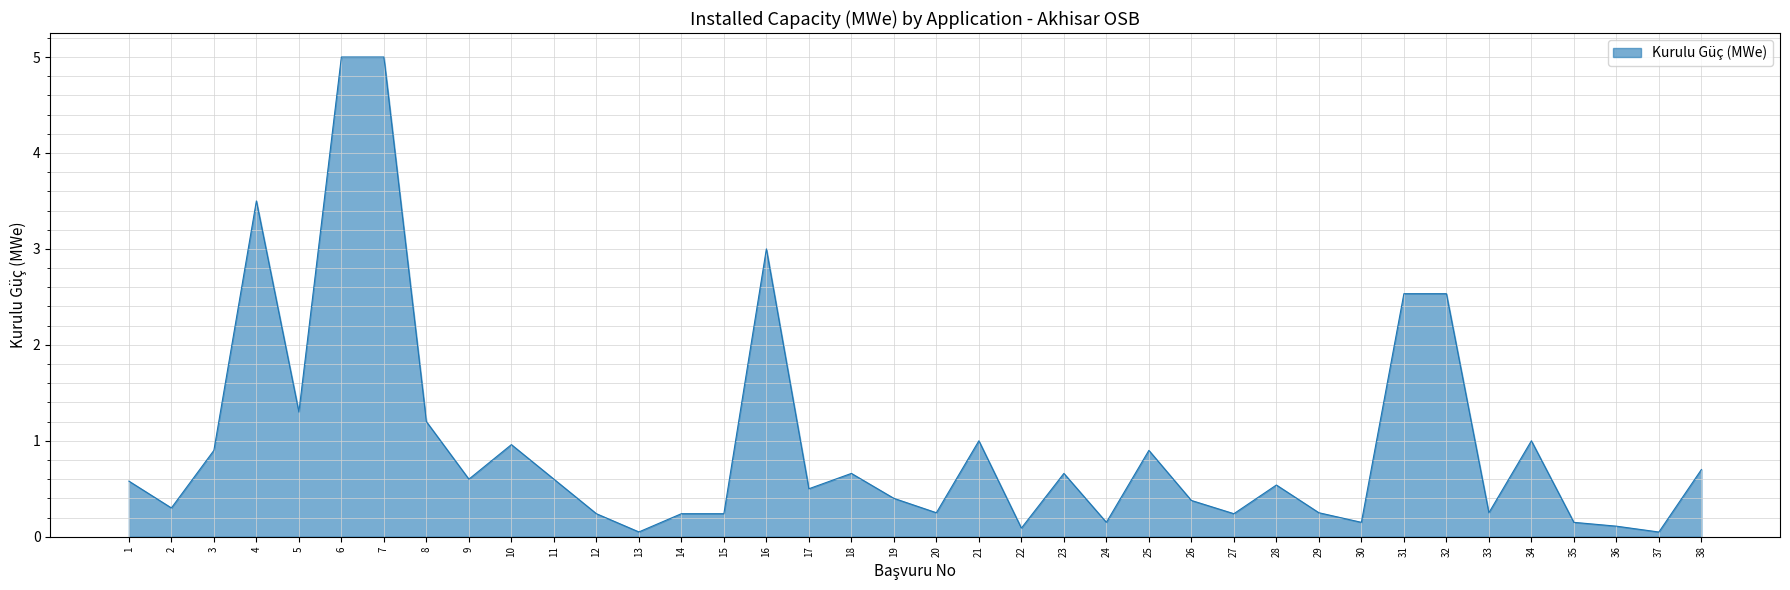

True or false: the data shows 0.9 at 38.

False